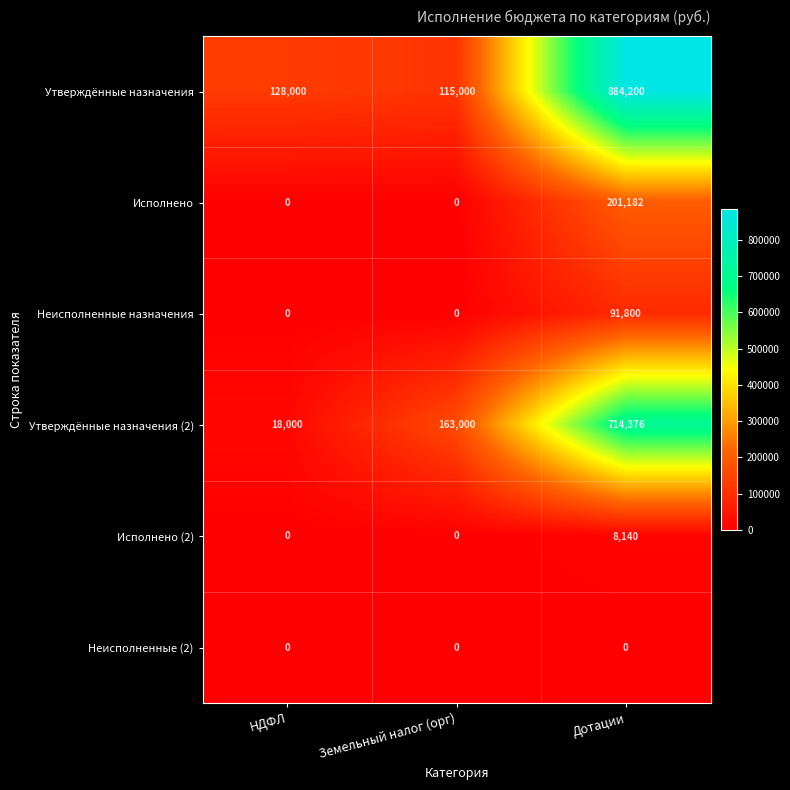

Which series has the largest range (max minus min)?

Утверждённые назначения